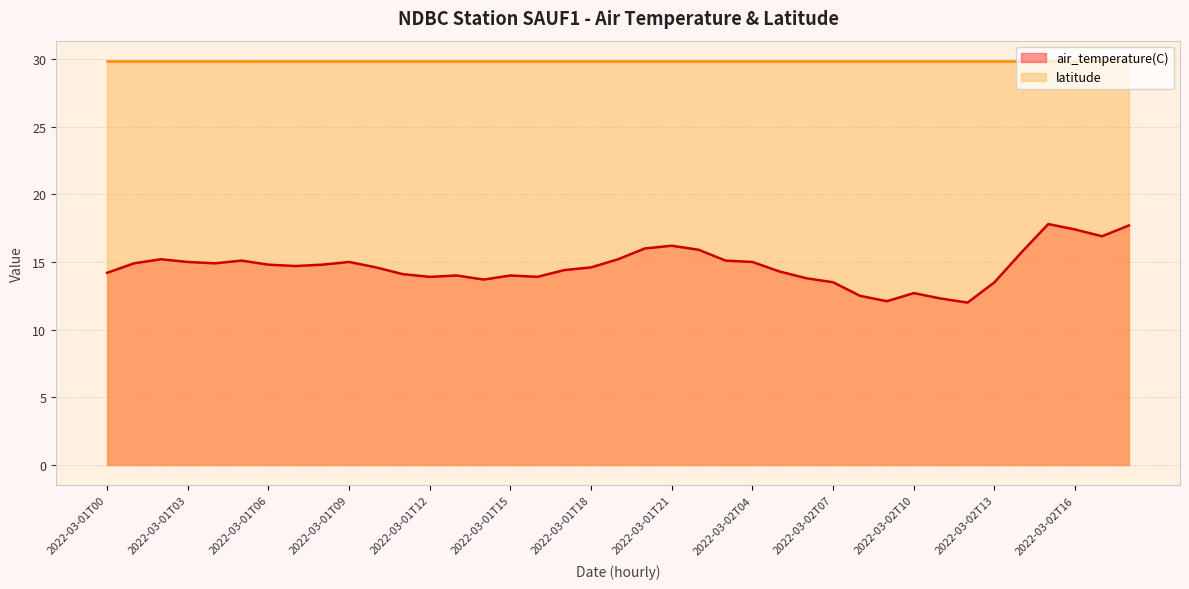

Where is the data nearest to the value 14?

2022-03-01T13